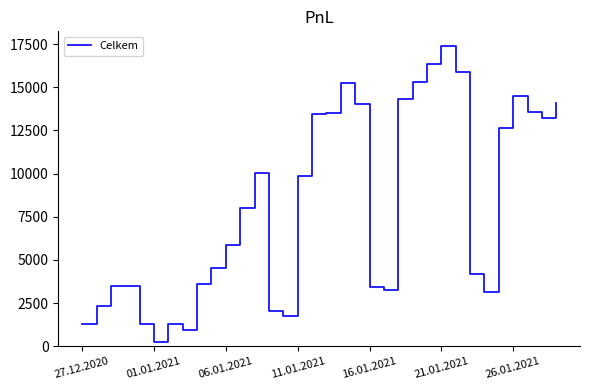

What is the difference between the maximum and minimum values?

17112